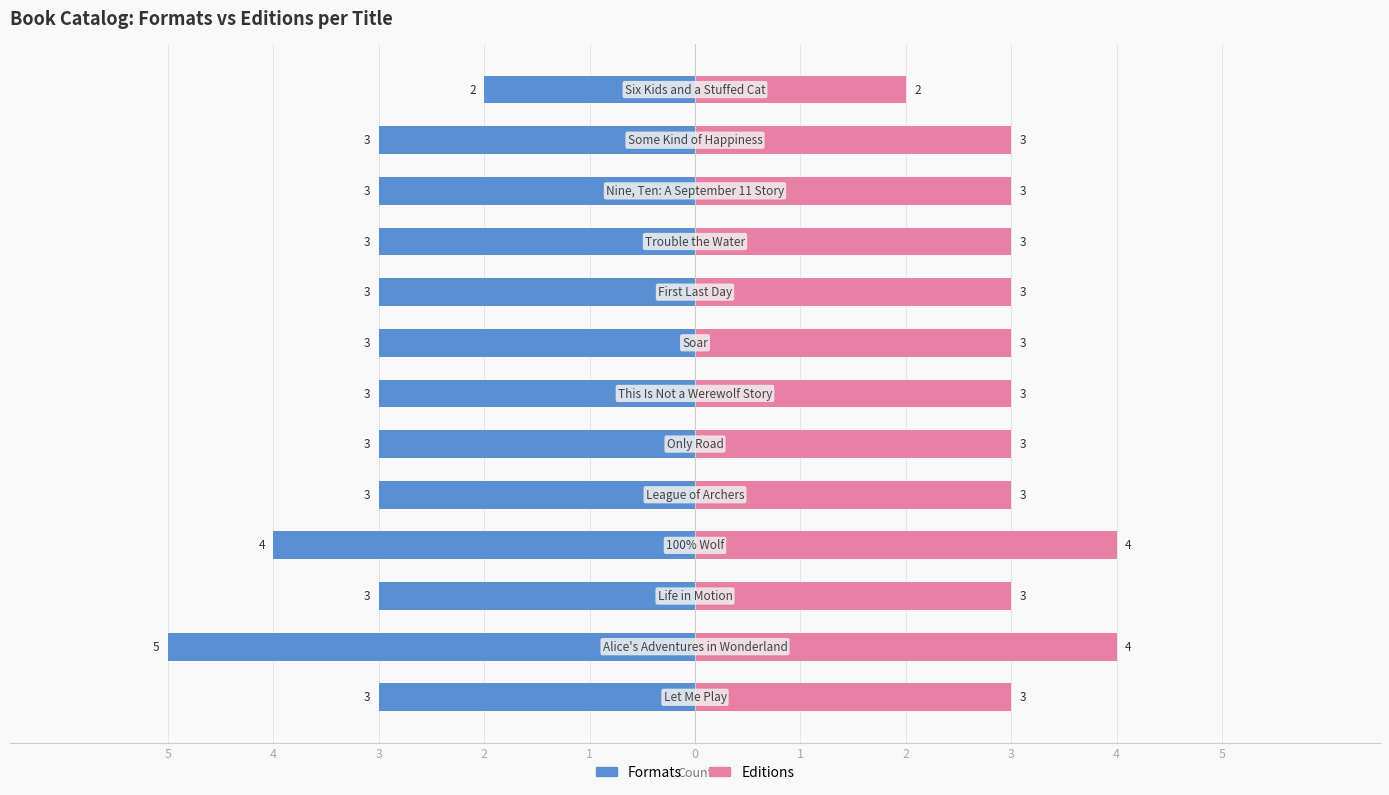

At how many categories does at least one series exceed 0?

13